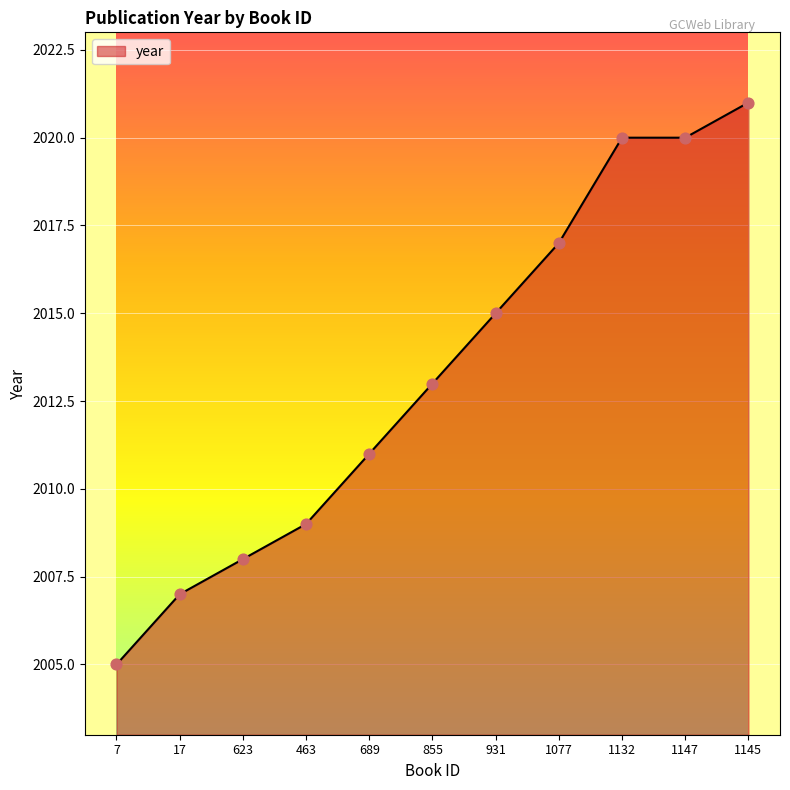

What is the change in value from 623 to 931?

+7